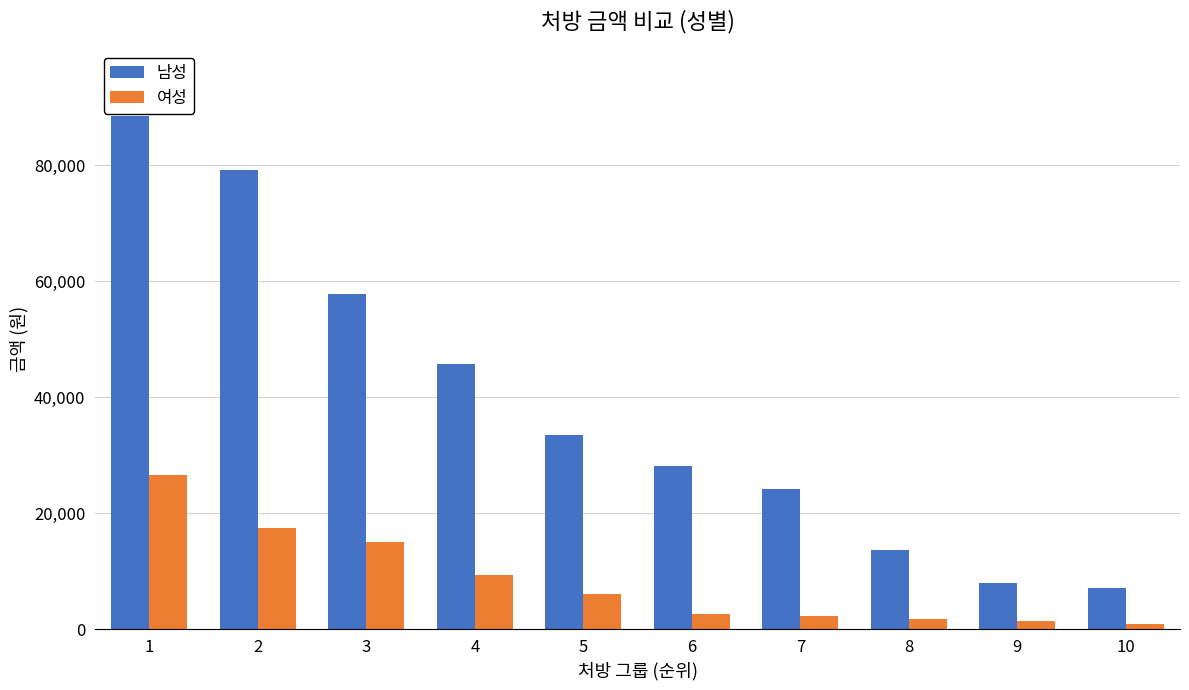

What is the maximum value shown in the chart?

88452.0